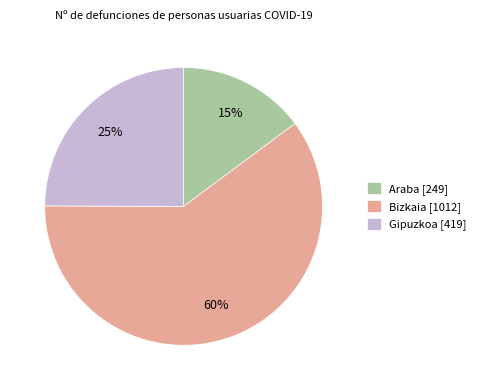

Does Gipuzkoa represent more than half of the total?

No